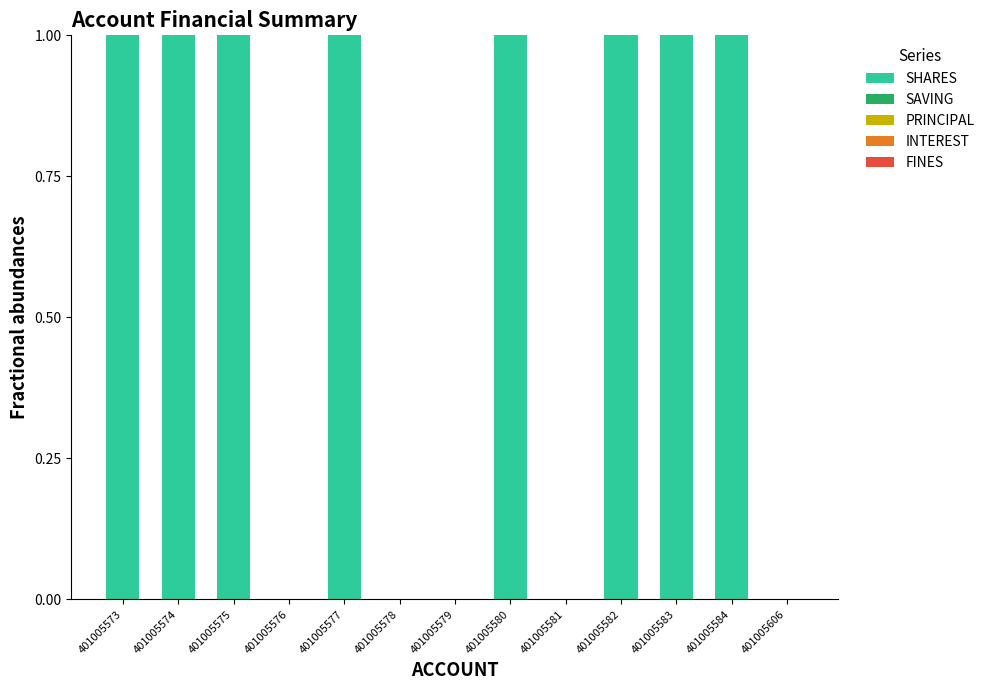

What is the ratio of the value at 401005575 to the value at 401005580?

1.0